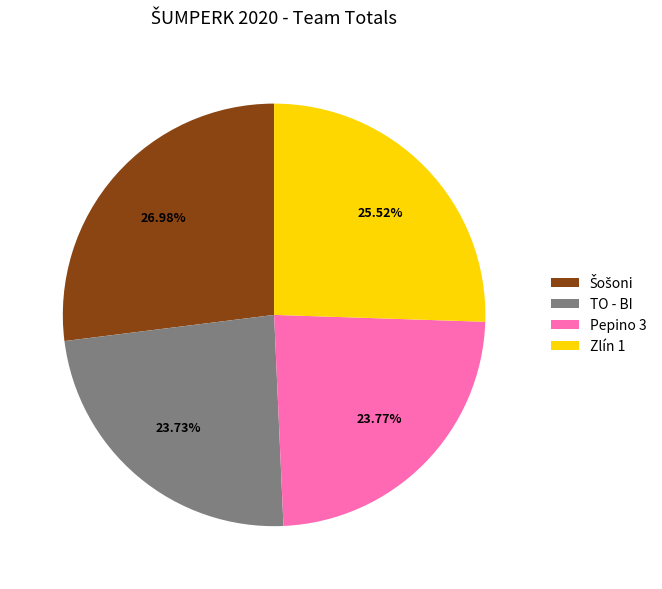

Does any single category account for the majority?

No